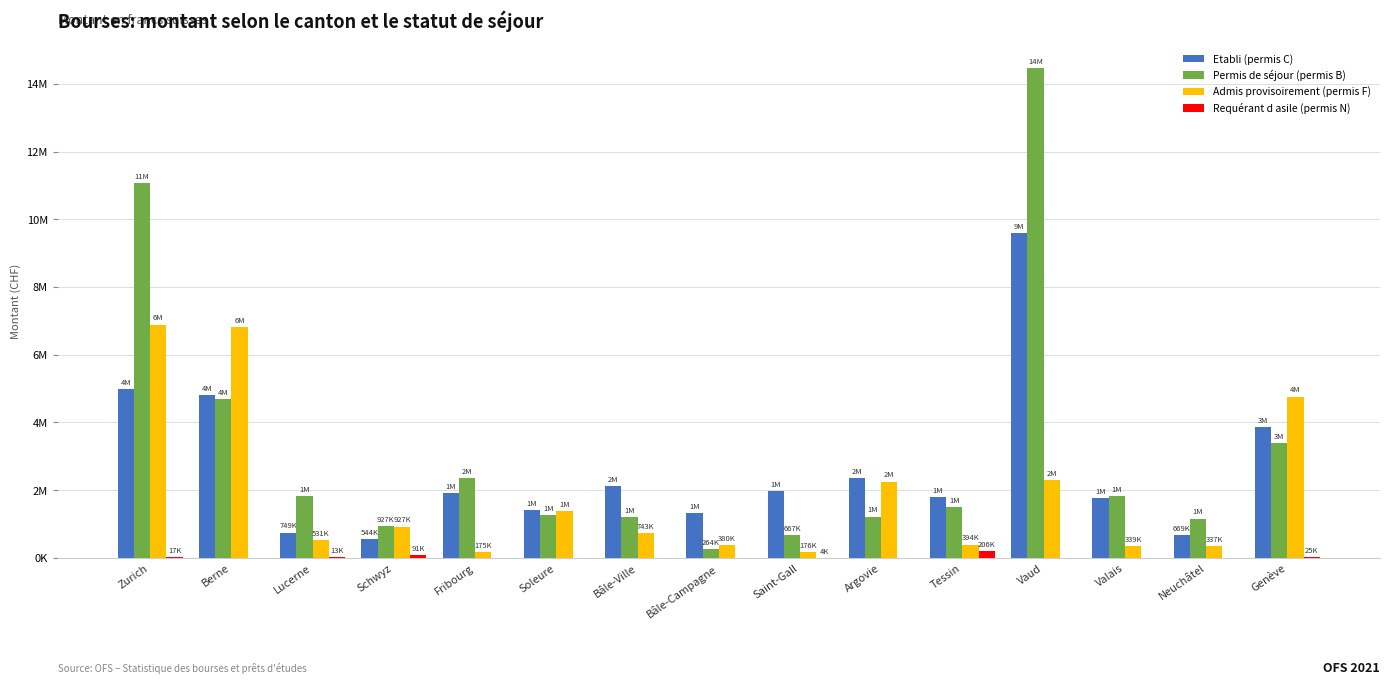

What are all the series names shown in the legend?

Etabli (permis C), Permis de séjour (permis B), Admis provisoirement (permis F), Requérant d asile (permis N)